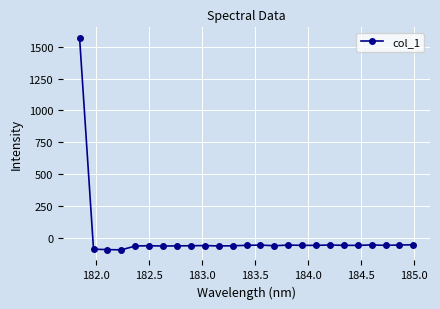

What is the value of the 7th point from the left?

-62.3